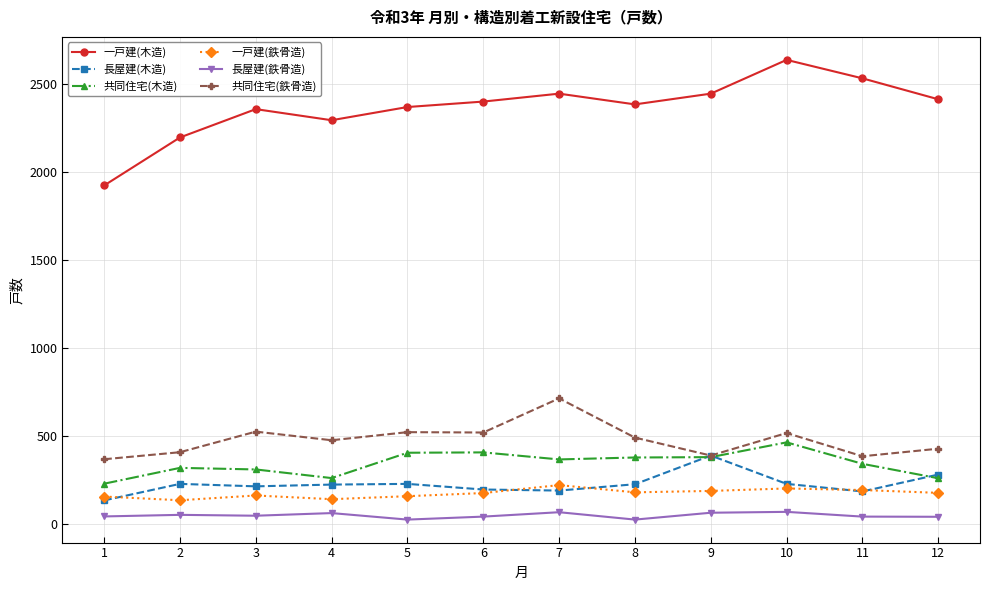

Which series has the largest total across all categories?

一戸建(木造)